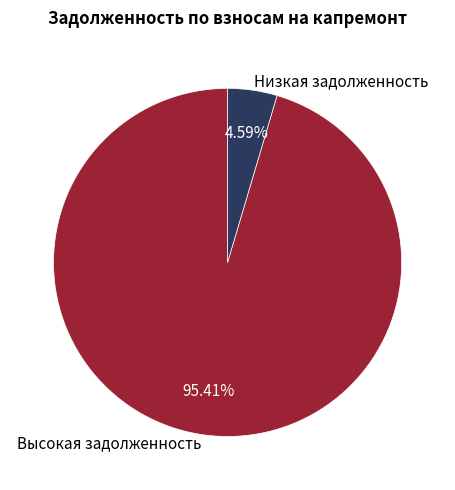

Which category has the biggest portion of the pie?

Высокая задолженность